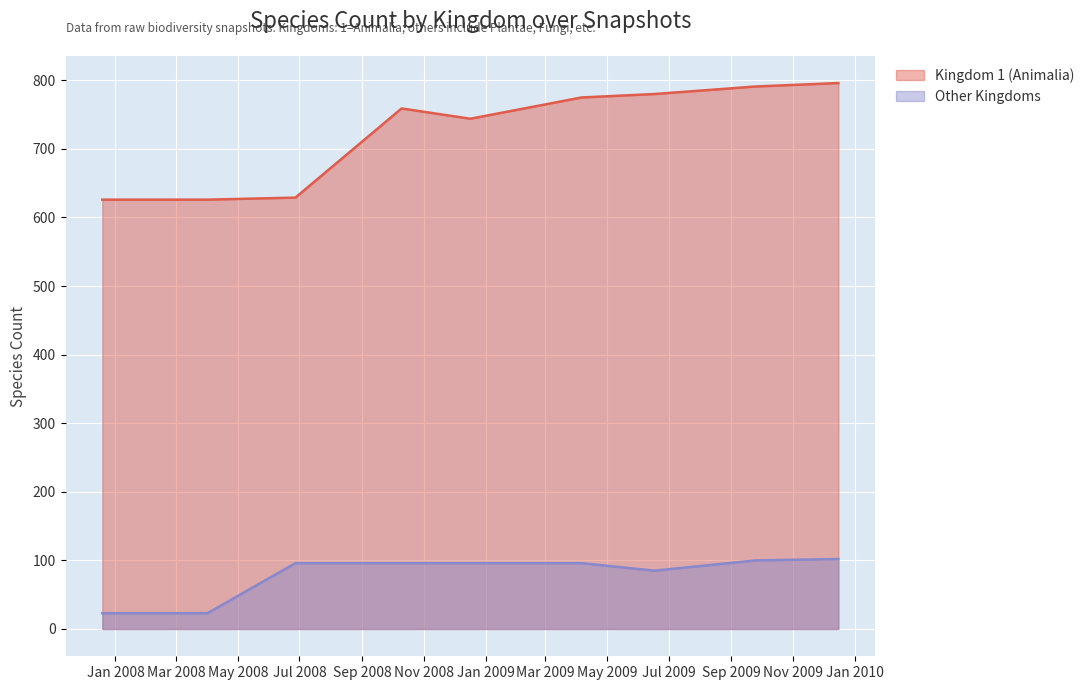

Where is the first local minimum for Kingdom 1 (Animalia)?

4